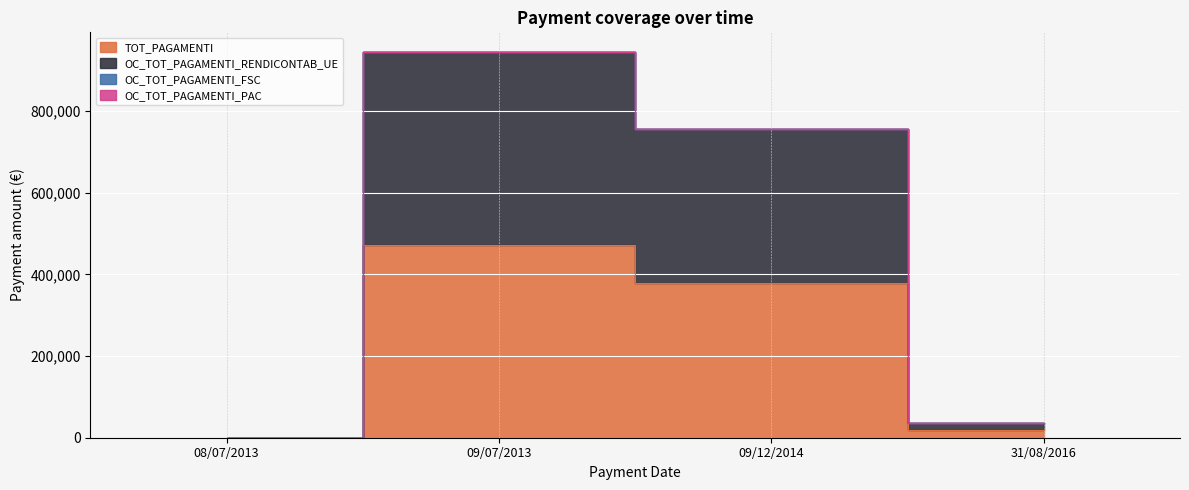

What is the label of the 4th point from the left?

31/08/2016